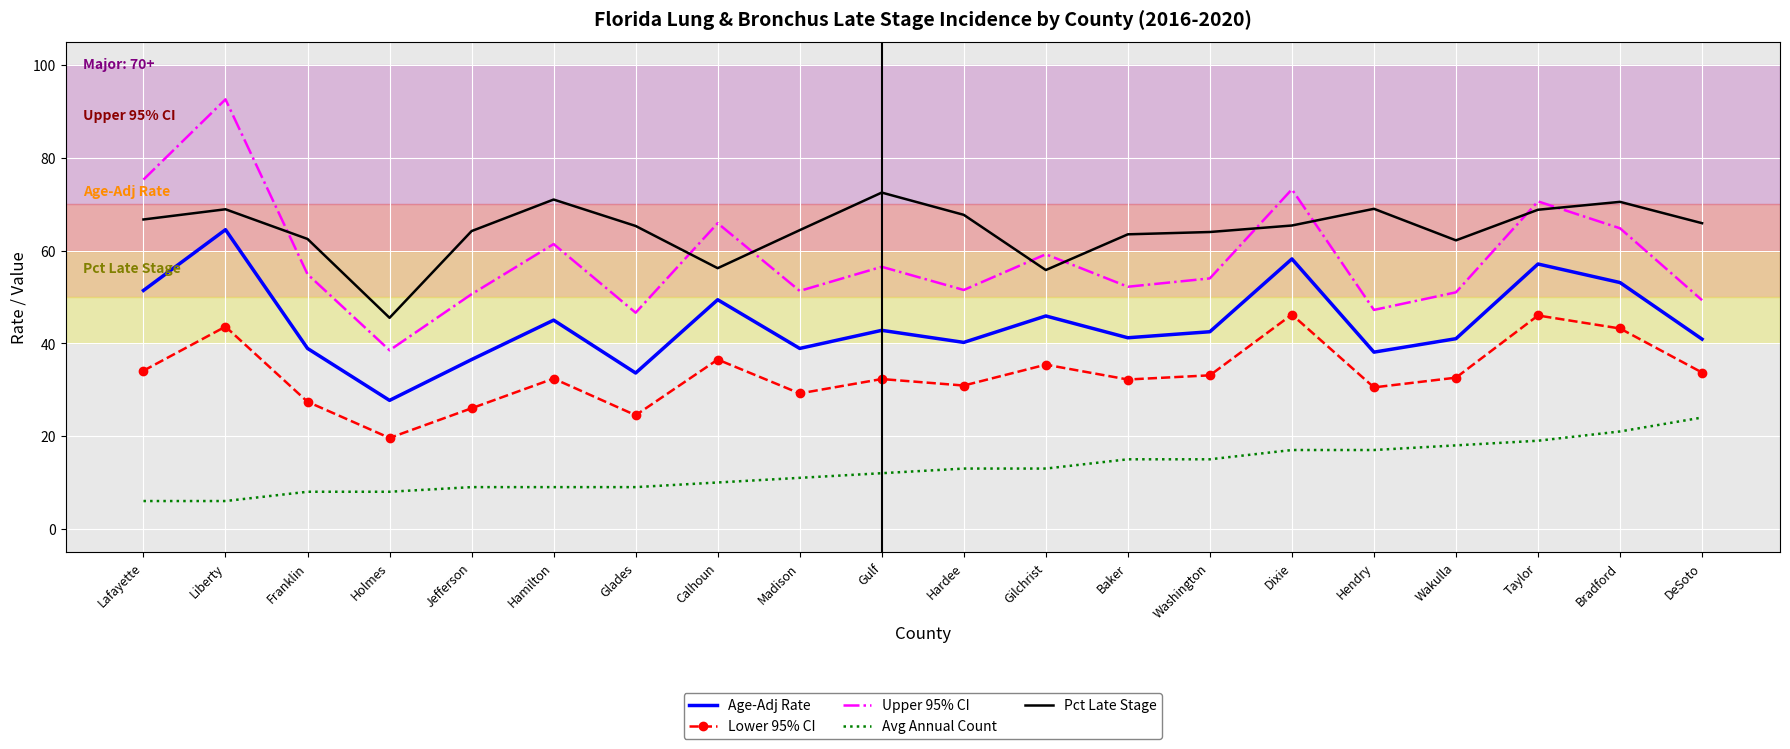

What is the smallest value displayed?

6.0